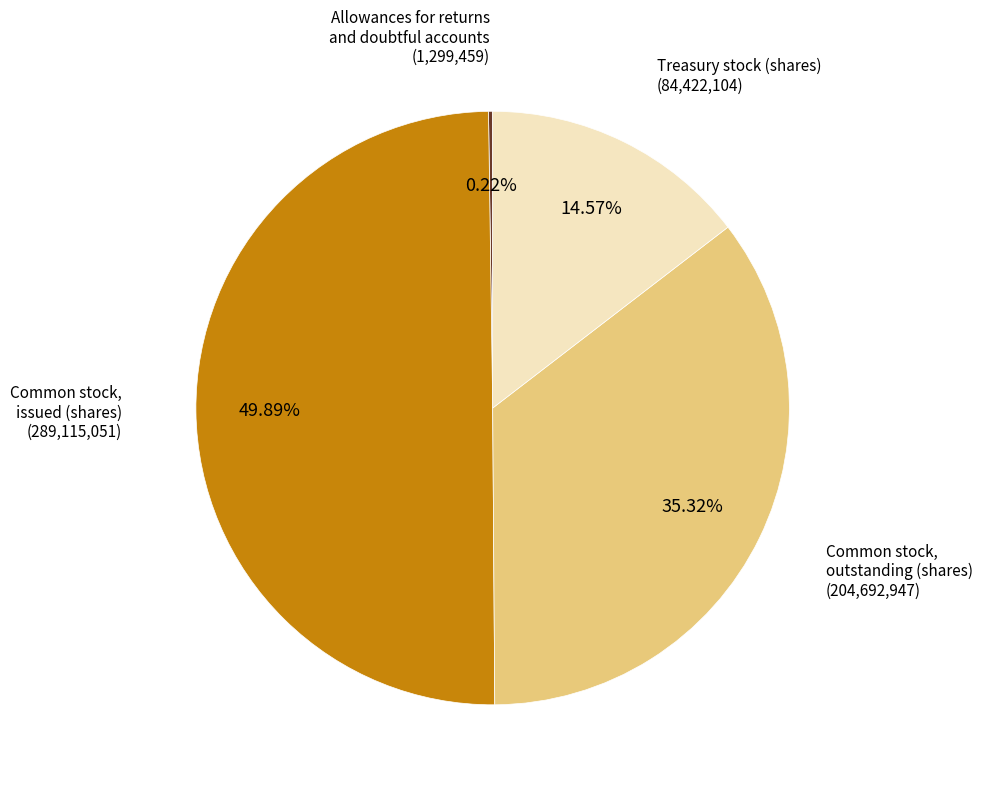

Rank the categories by value from lowest to highest.

Allowances for returns and doubtful accounts, Treasury stock (shares), Common stock, outstanding (shares), Common stock, issued (shares)